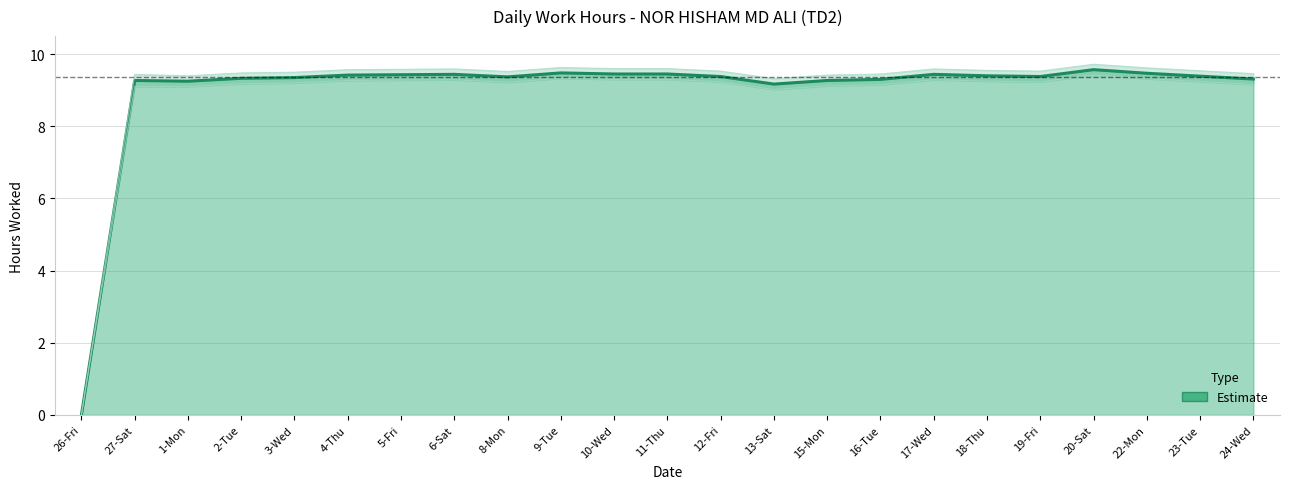

How many values are above zero?

22